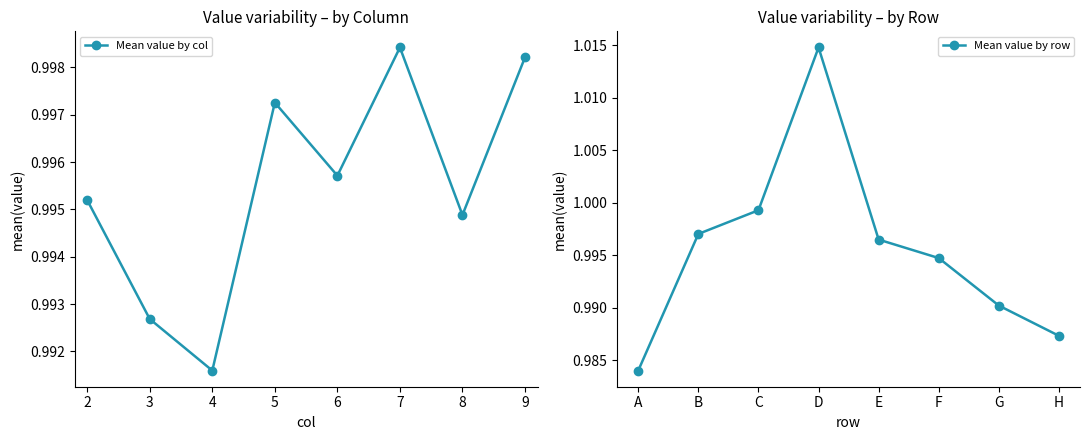

In Mean value by col, how many points are lower than both neighbors (excluding endpoints)?

3